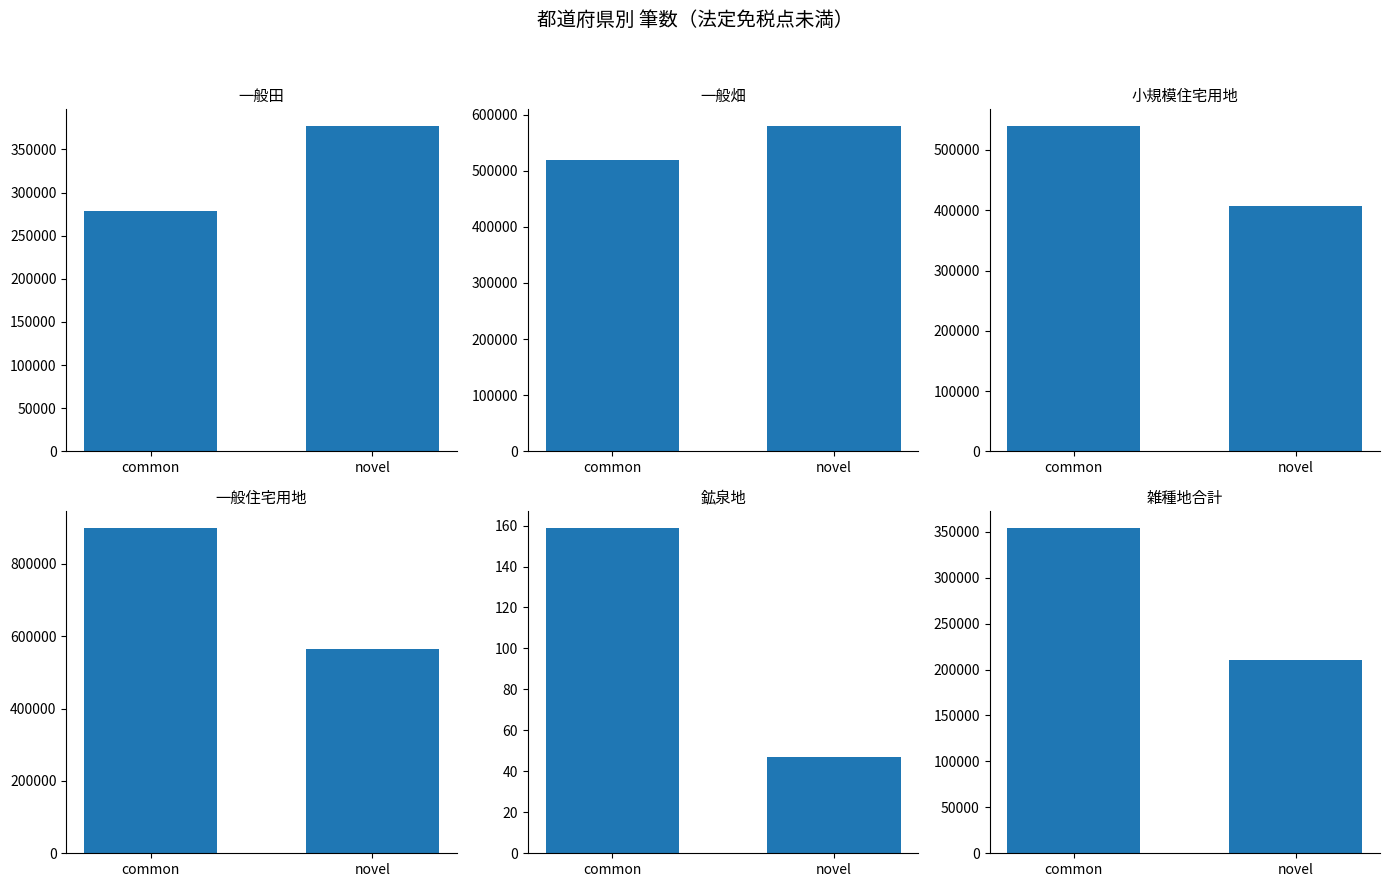

True or false: 雑種地合計 (col_18) has a value of 354424 at common.

True